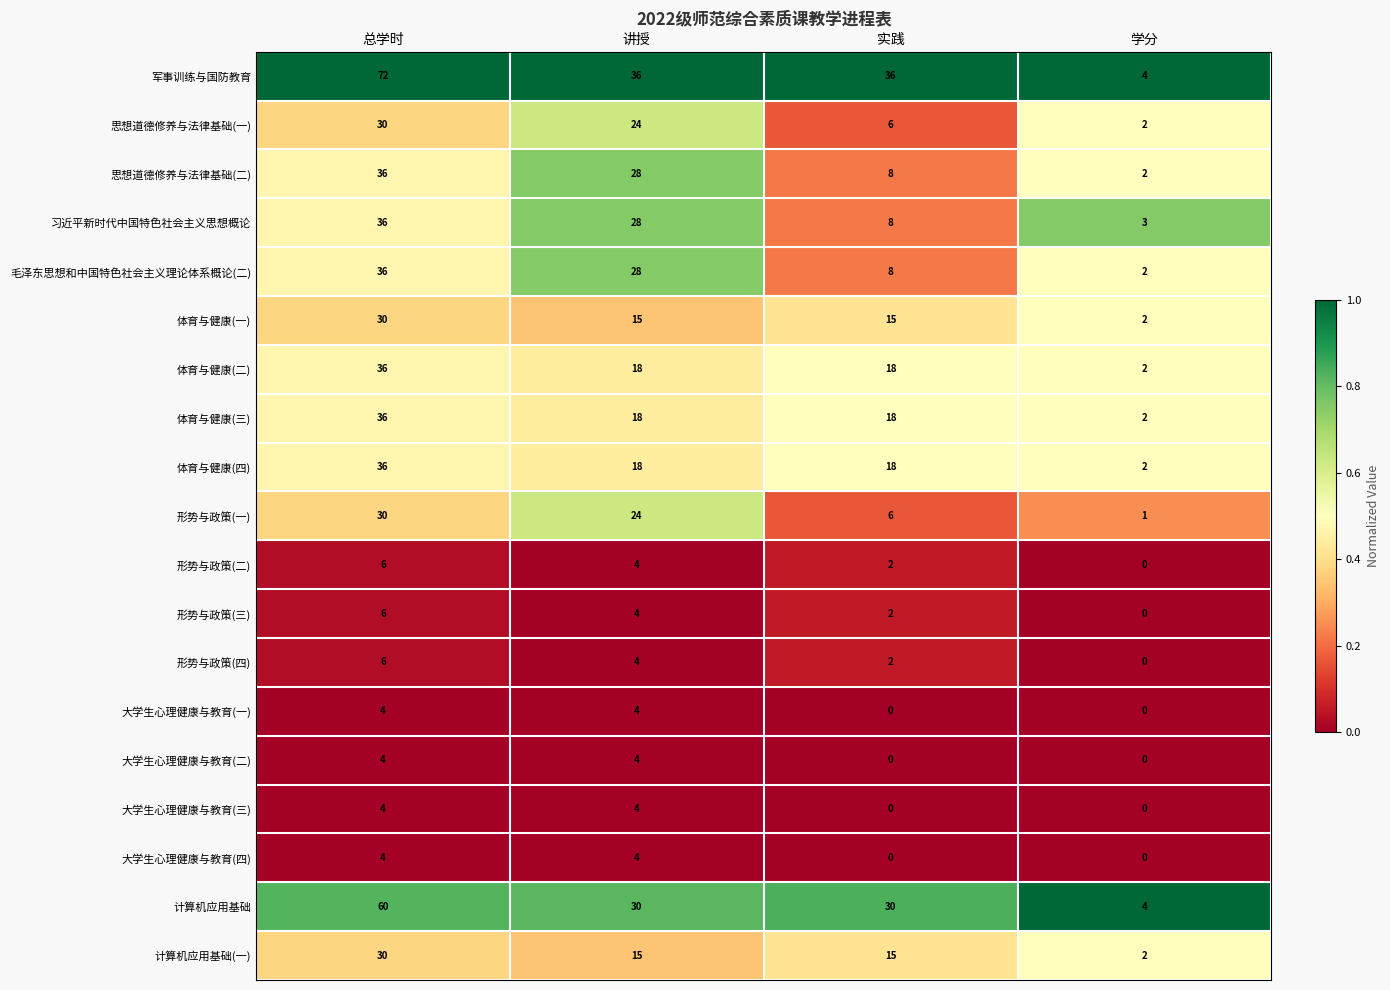

Is it true that 形势与政策(四) equals 7 at 讲授?

False